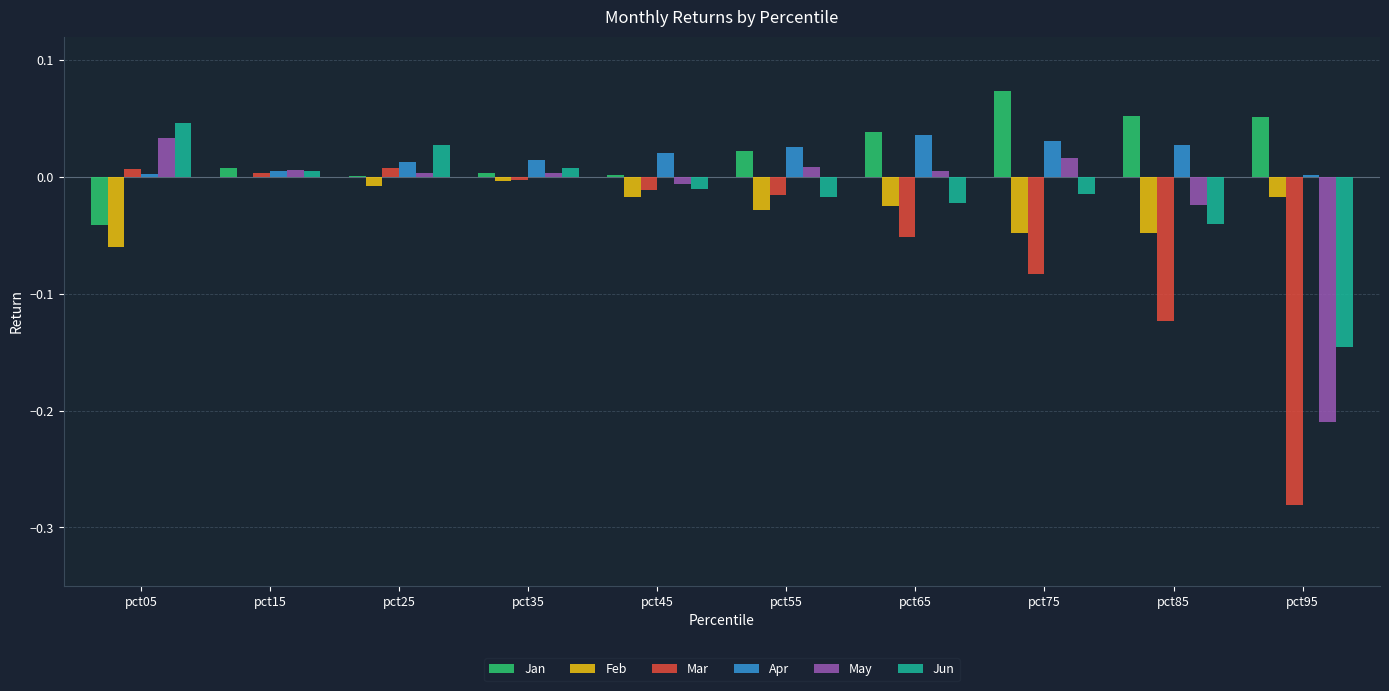

Is it true that May equals 0.0 at pct75?

True